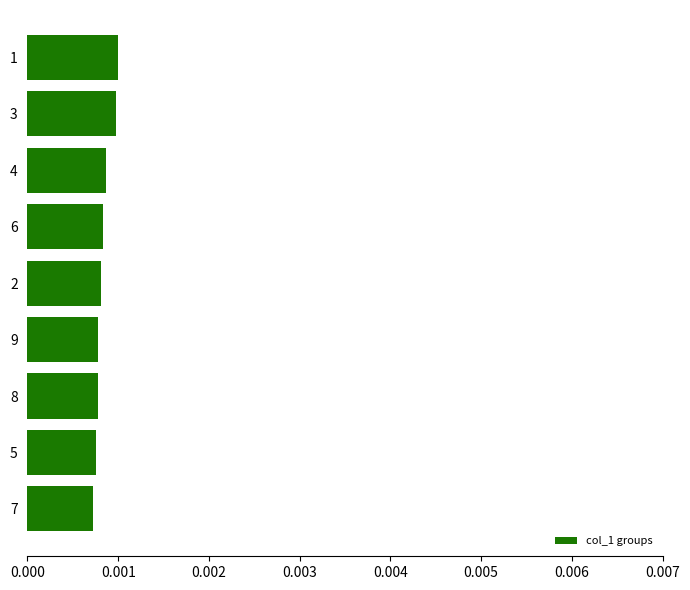

Are the bars horizontal?

Yes